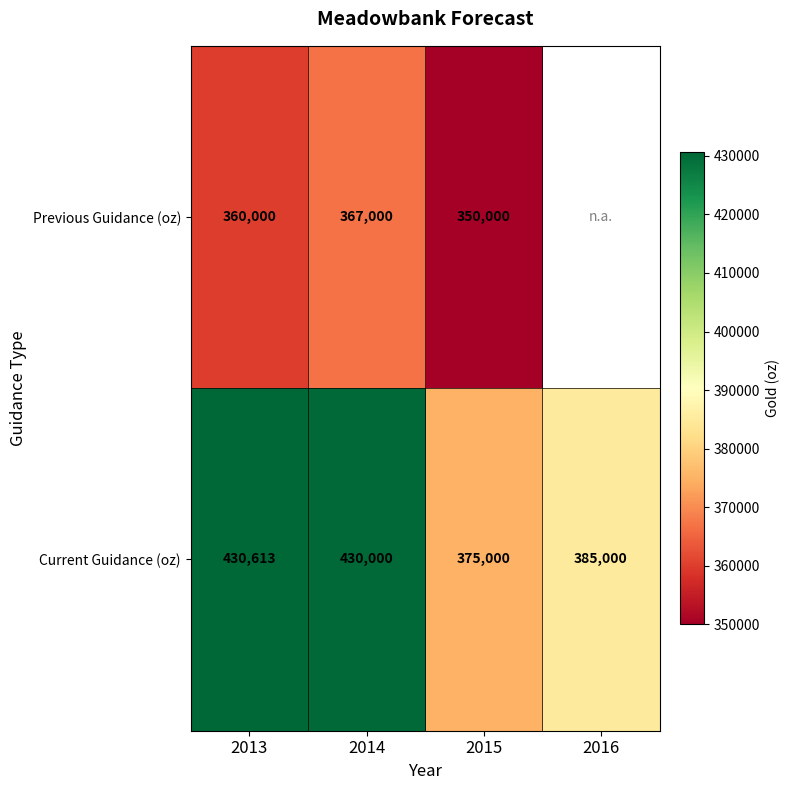

What is the smallest value displayed?

350000.0